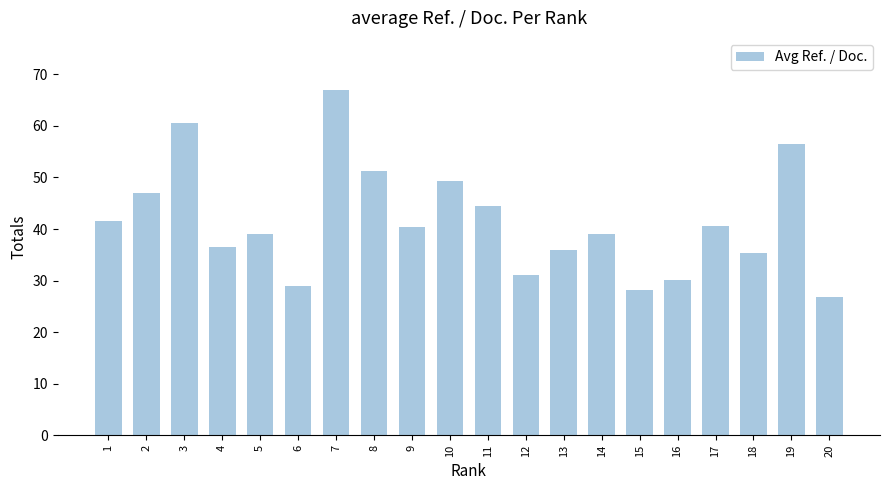

What is the change in value from 12 to 18?

+4.3